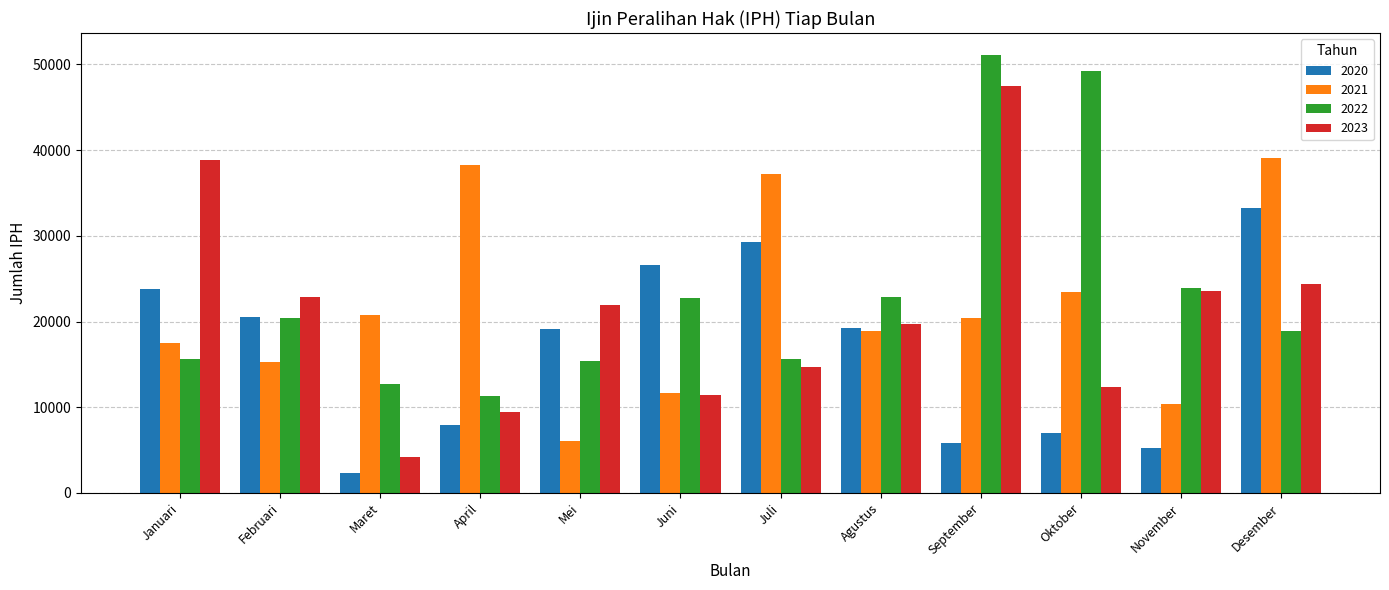

How many values in the 2022 series are below 20373?

6